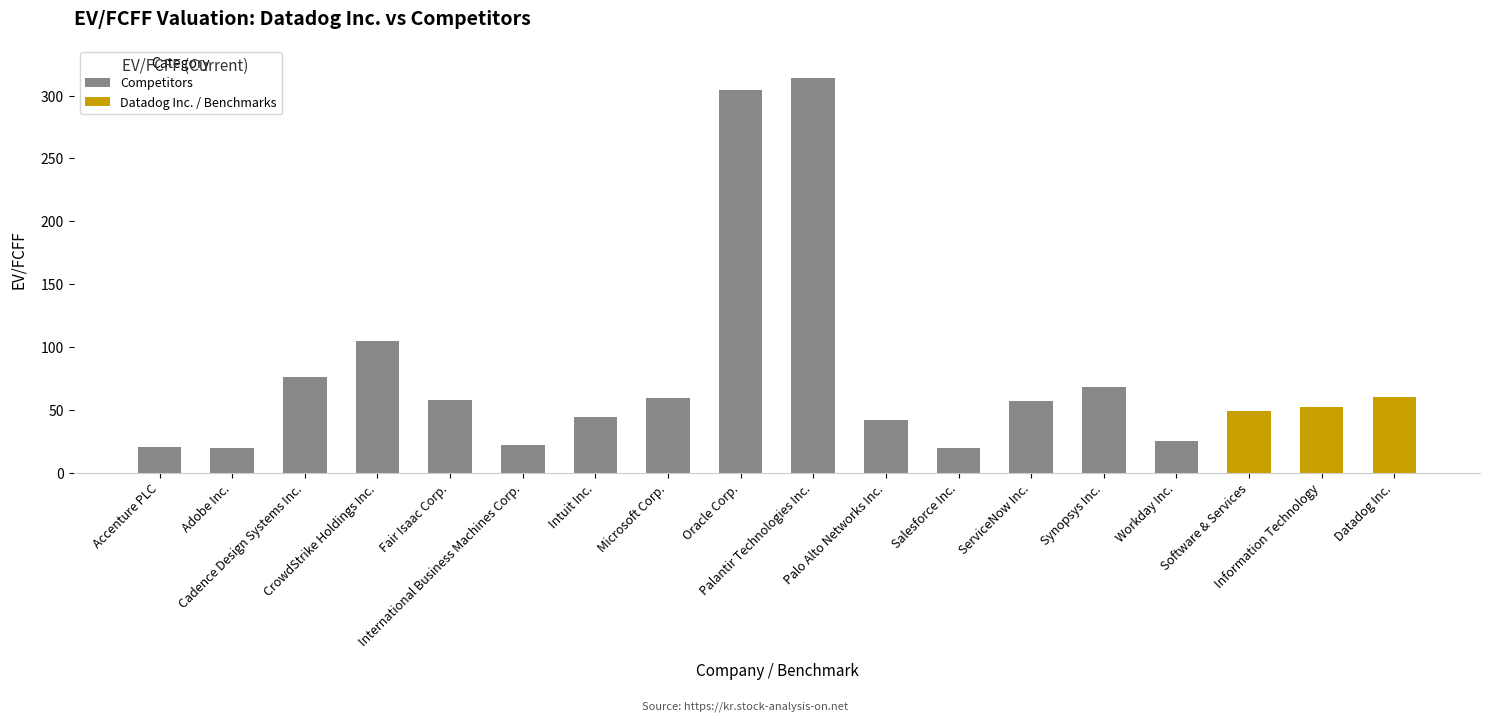

How many series are shown in this chart?

1